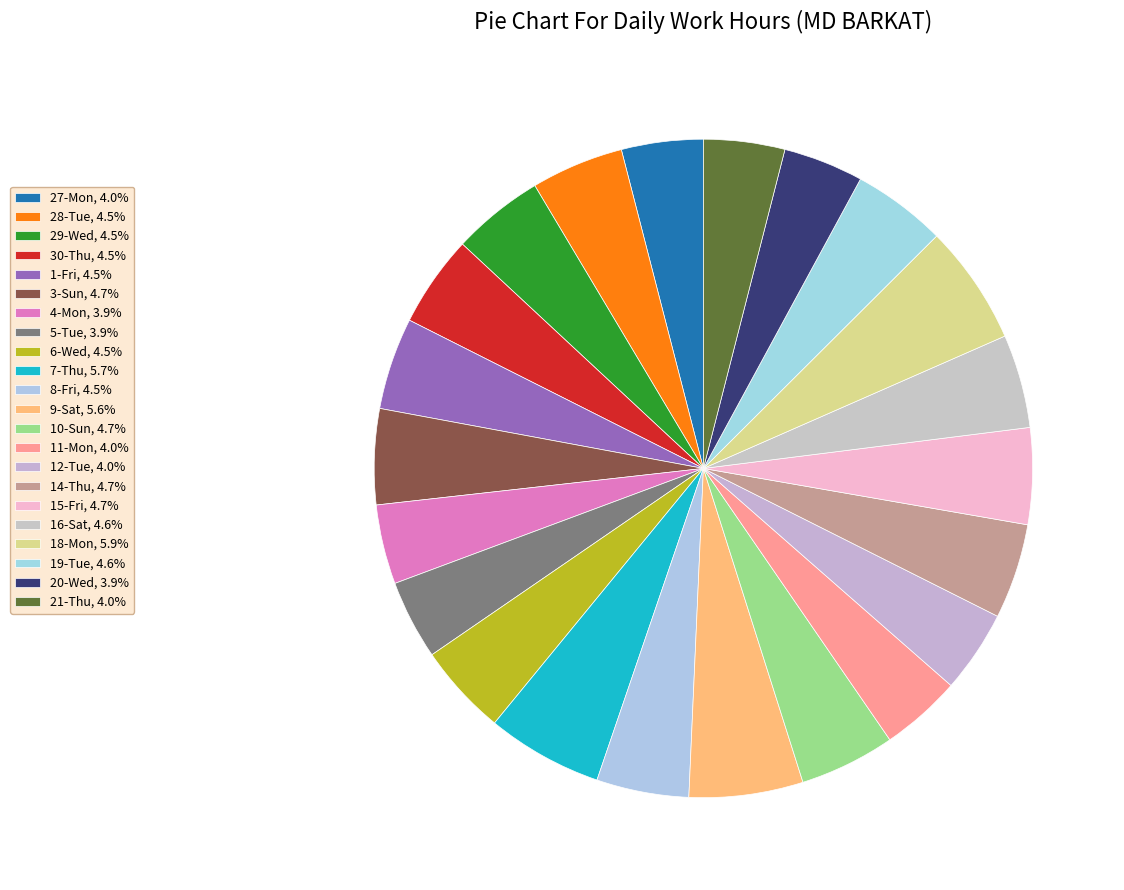

To the nearest percent, what is the average slice percentage?

5%